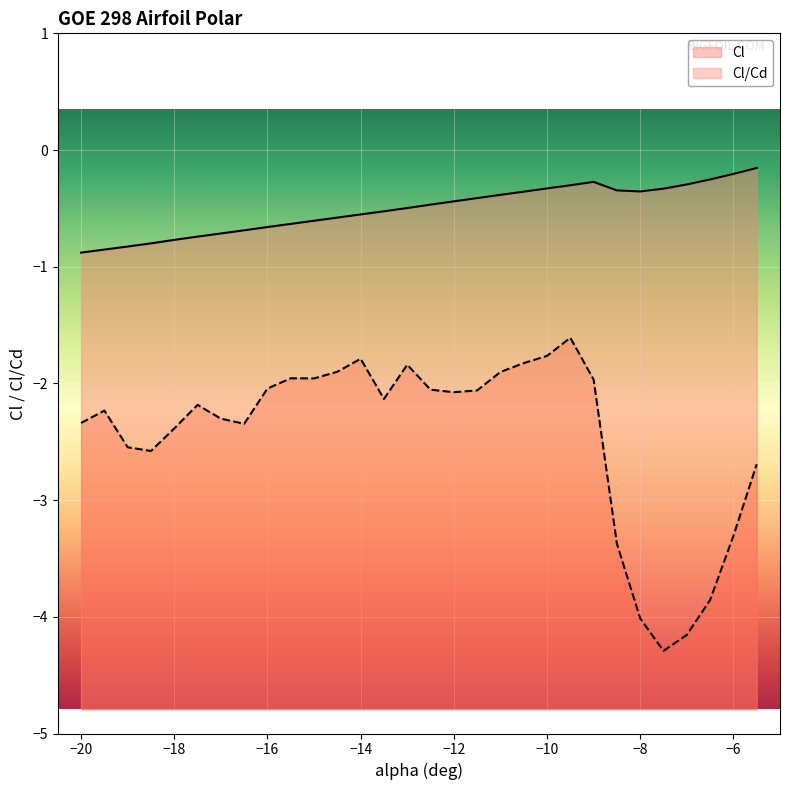

What is the maximum value for Cl/Cd?

-1.6